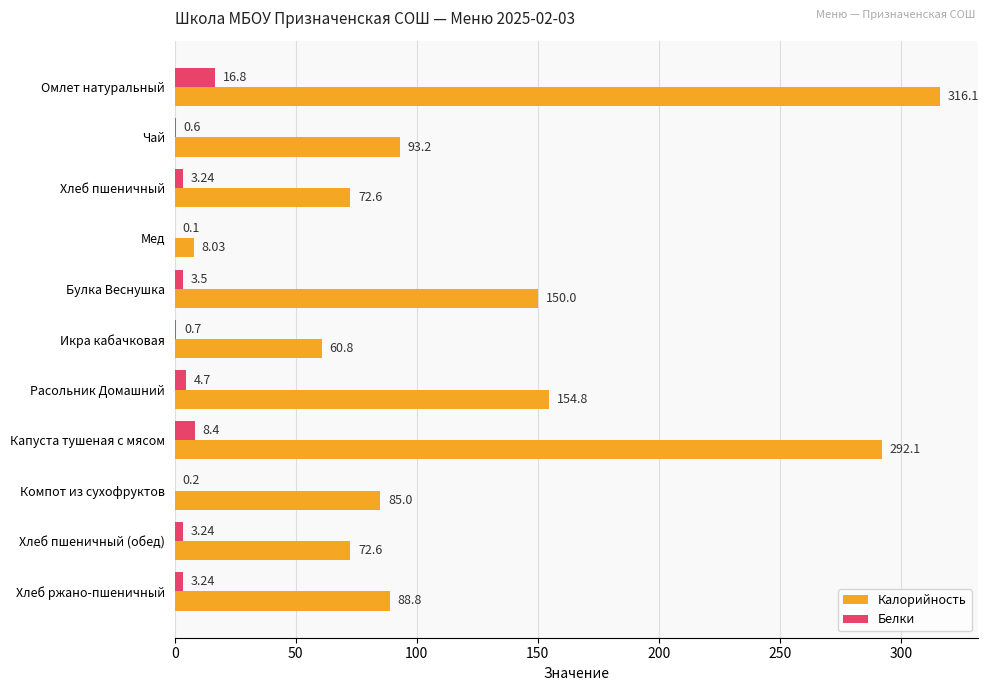

Which category has the highest value across all series?

Омлет натуральный